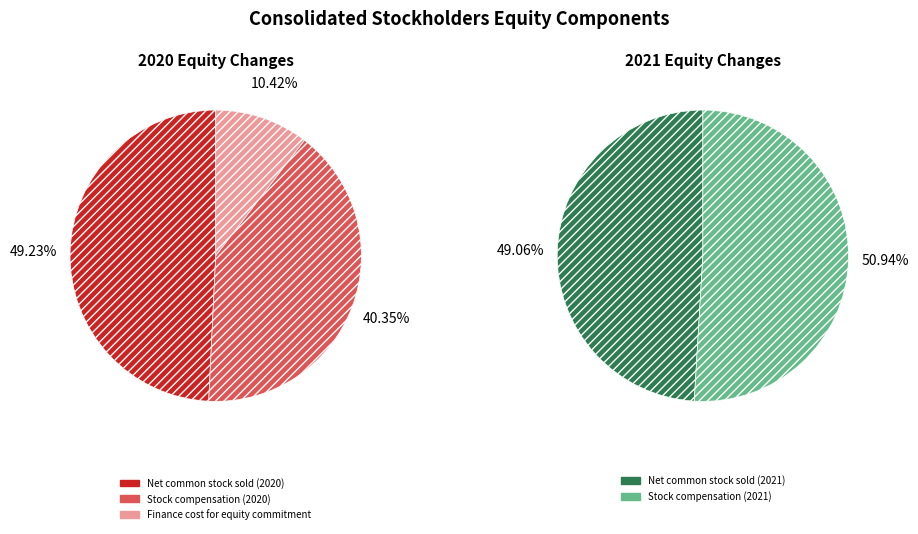

Does Net common stock sold (2020) account for over 50% of the chart?

No